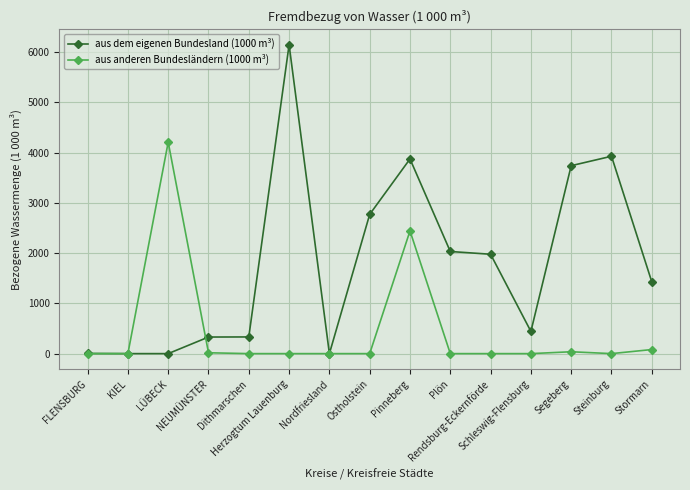

What is the maximum value shown in the chart?

6148